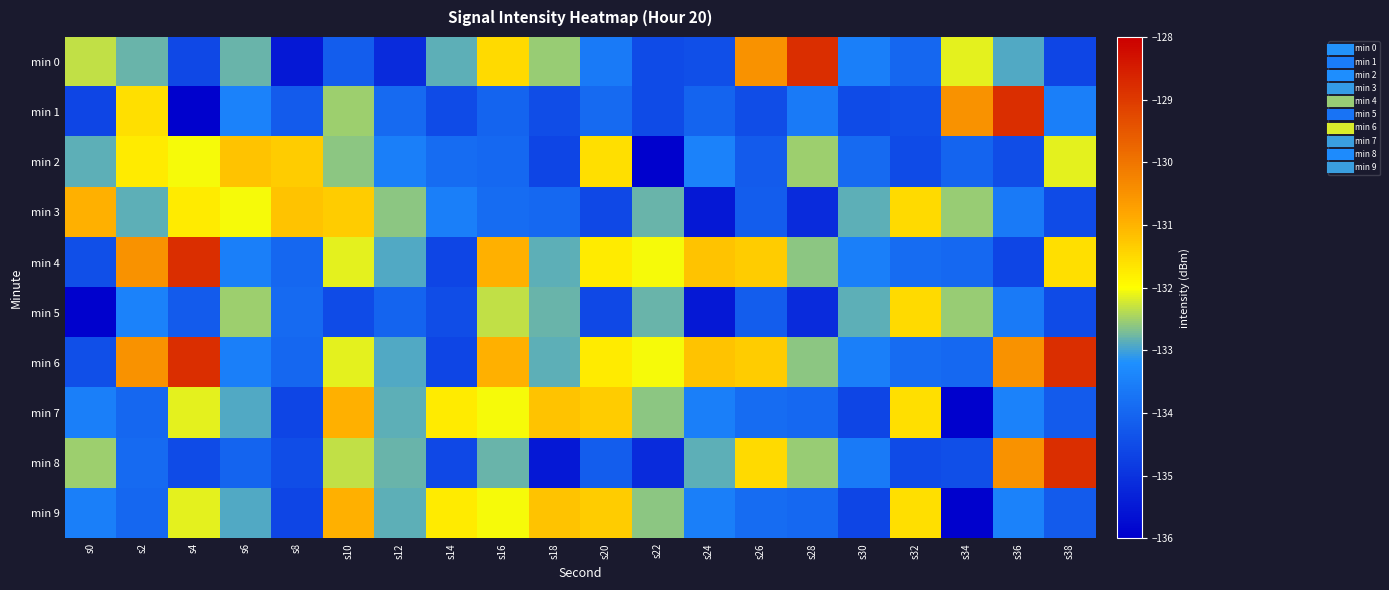

Between s34 and s22, which is larger?

s34